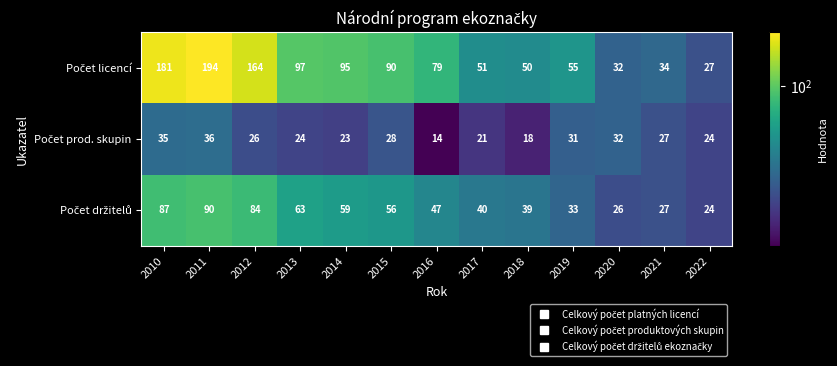

What is the total value across all series at 2011?

320